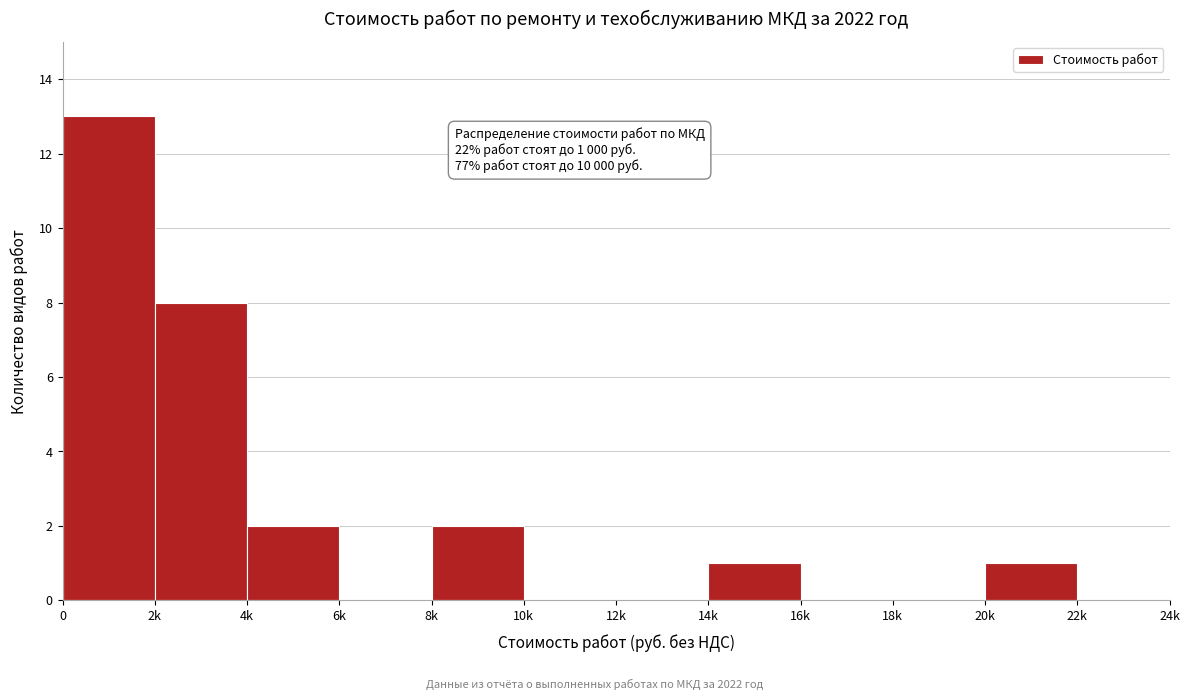

Reading left to right, transcribe all the data shown in this chart.

0=13	2k=8	4k=2	6k=0	8k=2	10k=0	12k=0	14k=1	16k=0	18k=0	20k=1	22k=0